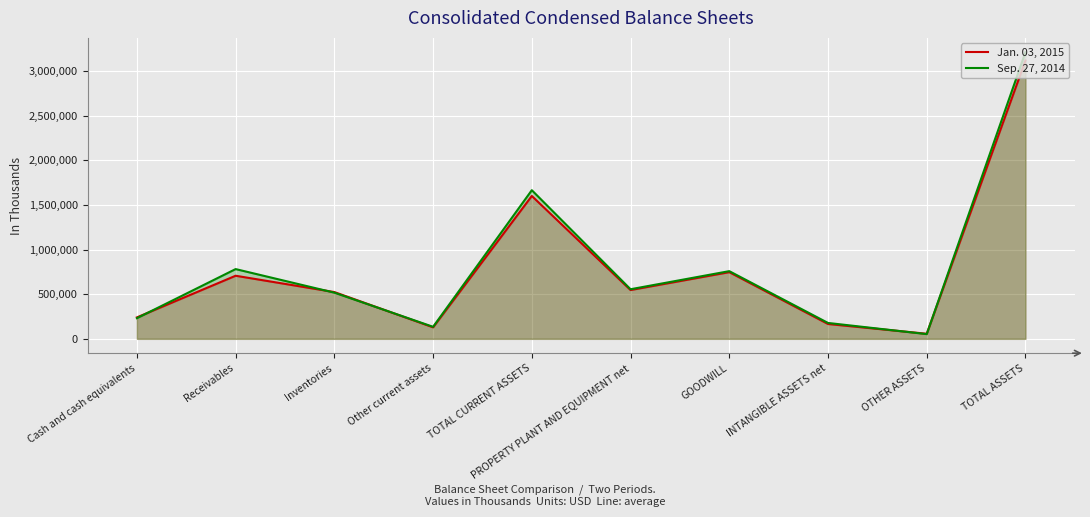

What is the average value of the Jan. 03, 2015 series?

783081